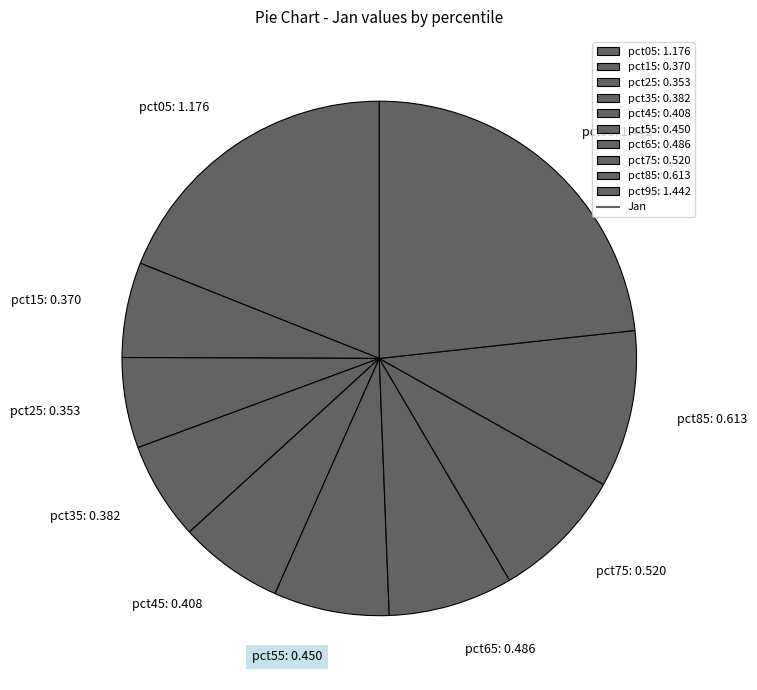

Does any single category account for the majority?

No